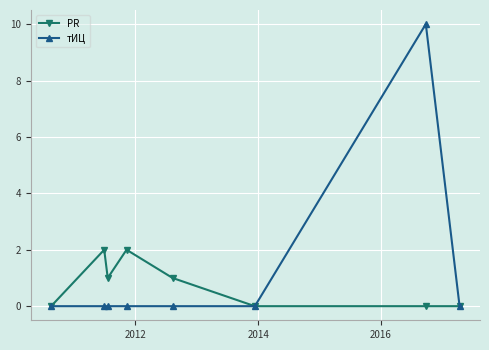

Does the chart have visible grid lines?

Yes